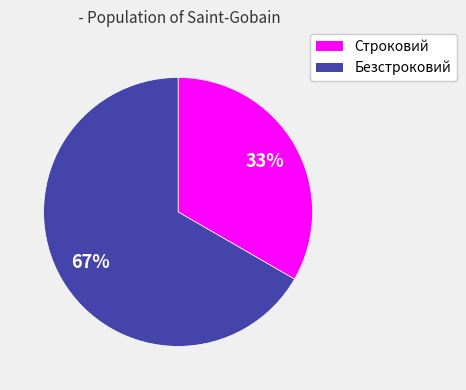

The Безстроковий slice represents 54% of the pie. True or false?

False